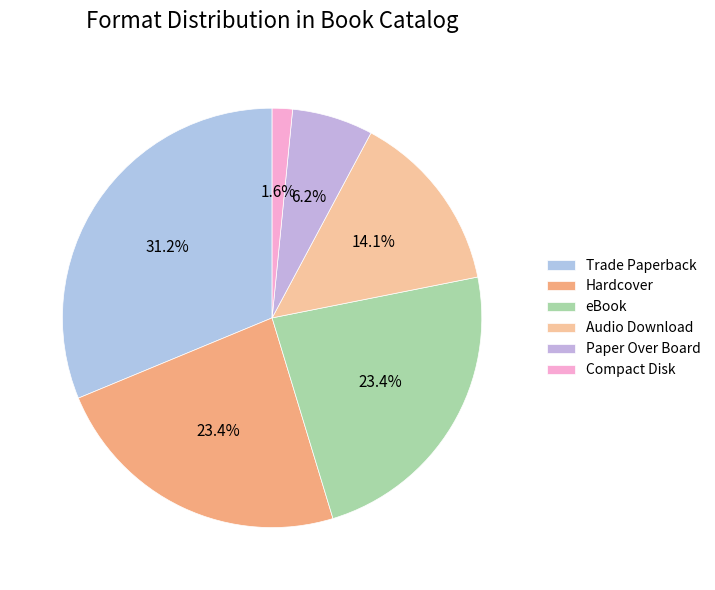

What is the ratio of the value at Trade Paperback to the value at eBook?

1.3